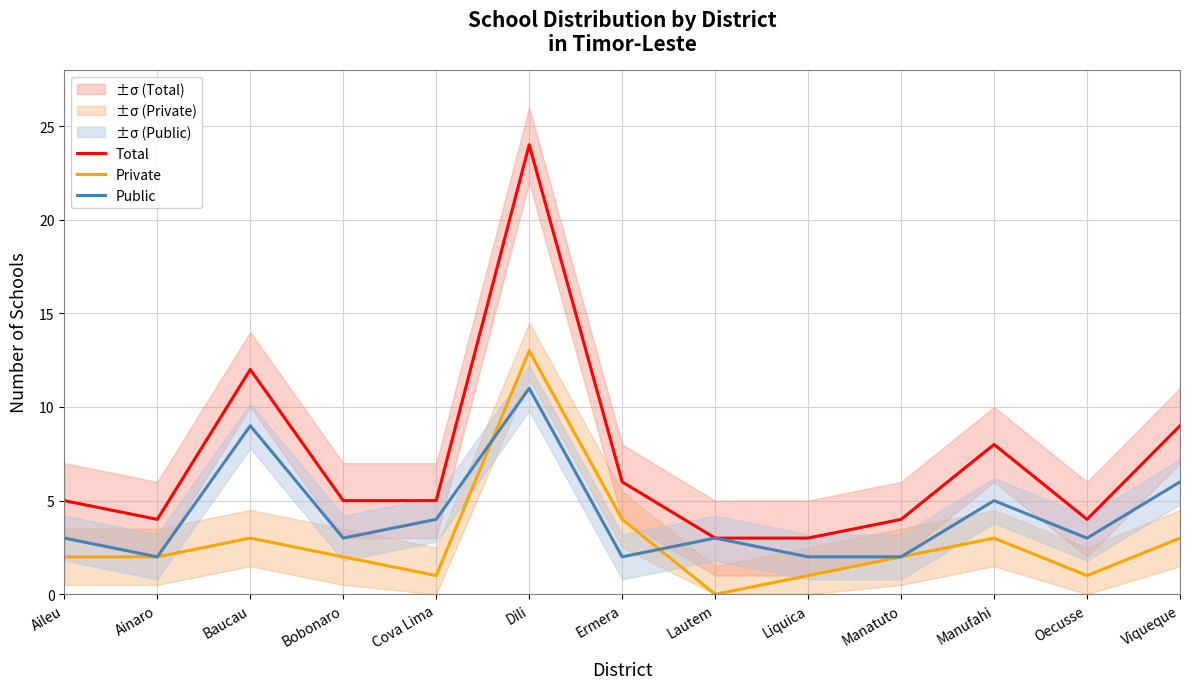

Is this an area chart (filled region under the line)?

No